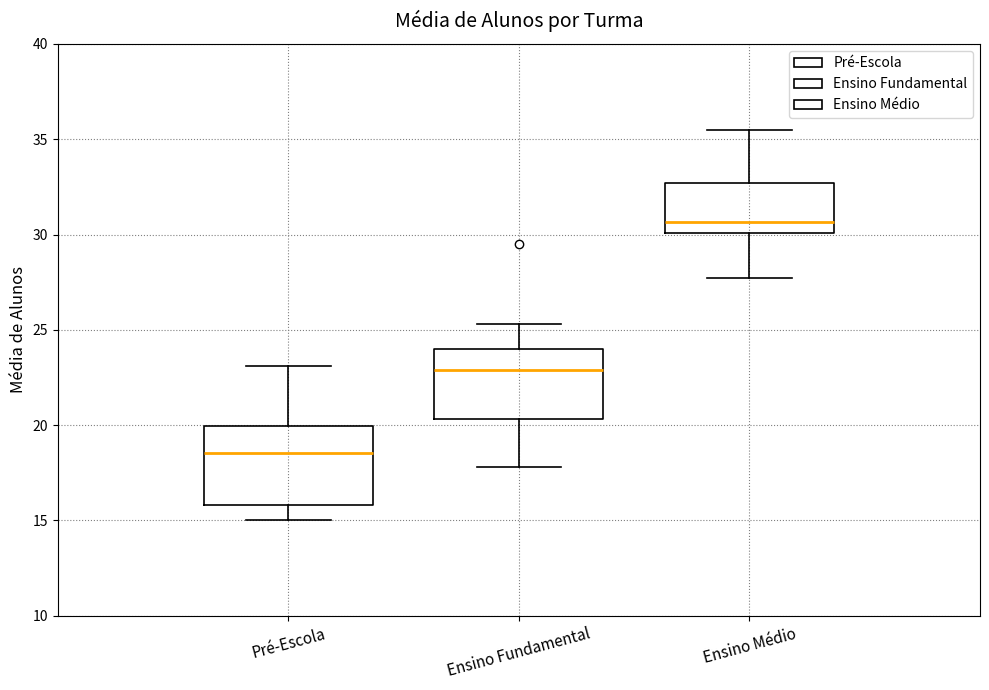

Reading left to right, read every box against the y-axis: the position of its median line, the range the box covers, and the ends of its whiskers. The values are not printed on the chart, so give them approximately, as read against the axis.

Pré-Escola: median 18.5, box 16.0 to 20.0, whiskers 15.0 to 23.0
Ensino Fundamental: median 23.0, box 20.5 to 24.0, whiskers 18.0 to 25.5
Ensino Médio: median 30.5, box 30.0 to 32.5, whiskers 27.5 to 35.5